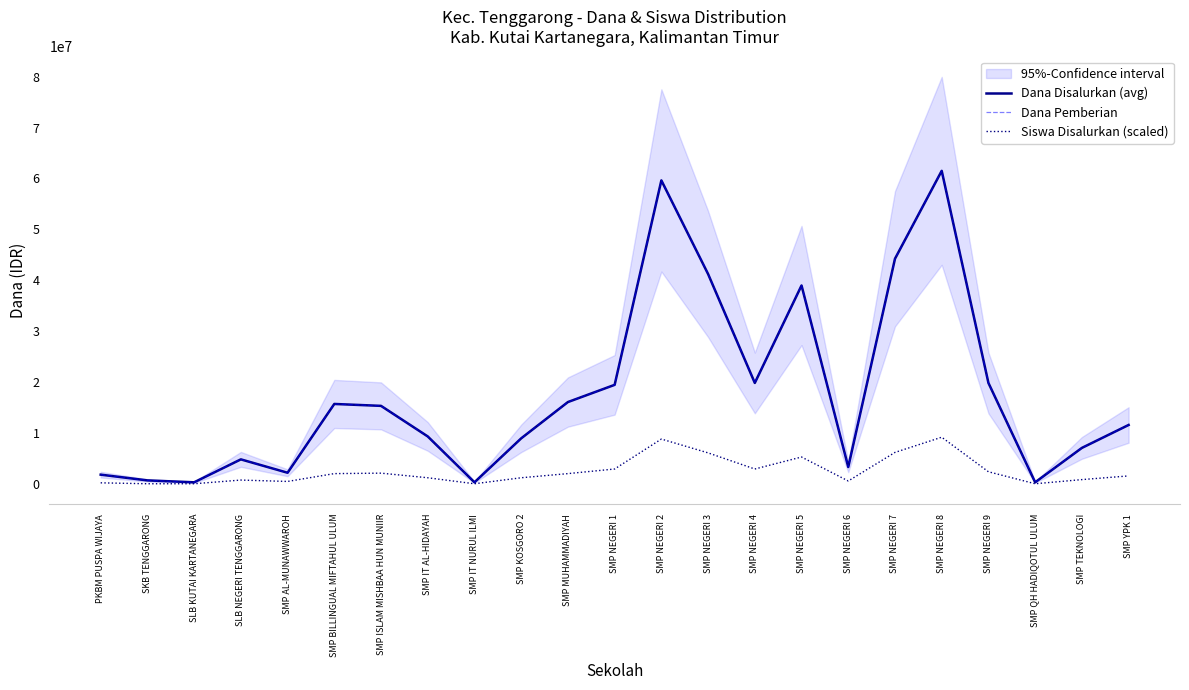

At which category does the chart reach its peak across all series?

SMP NEGERI 8